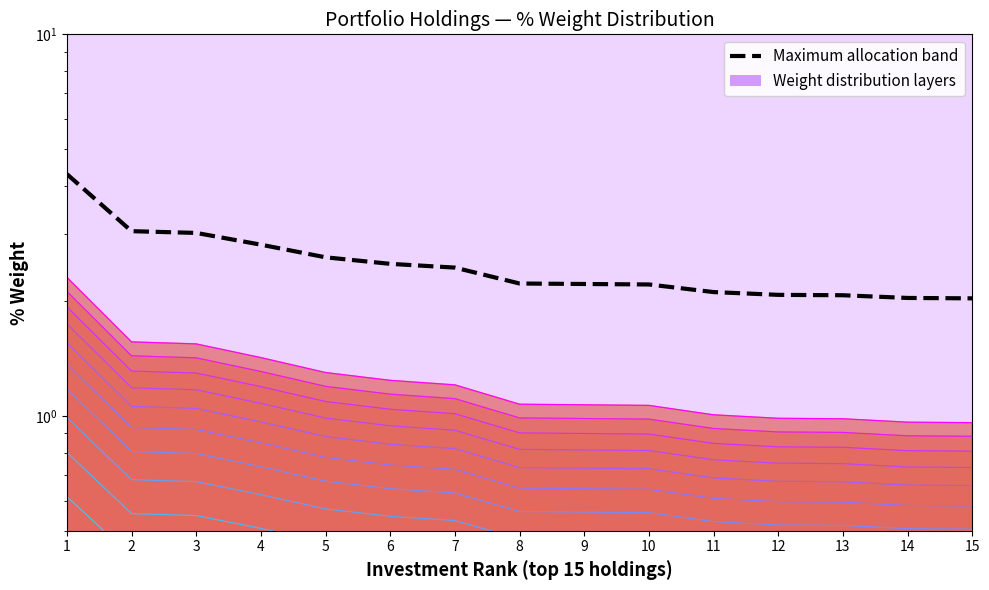

True or false: Maximum allocation band has more than 1 points higher than both neighbors.

False